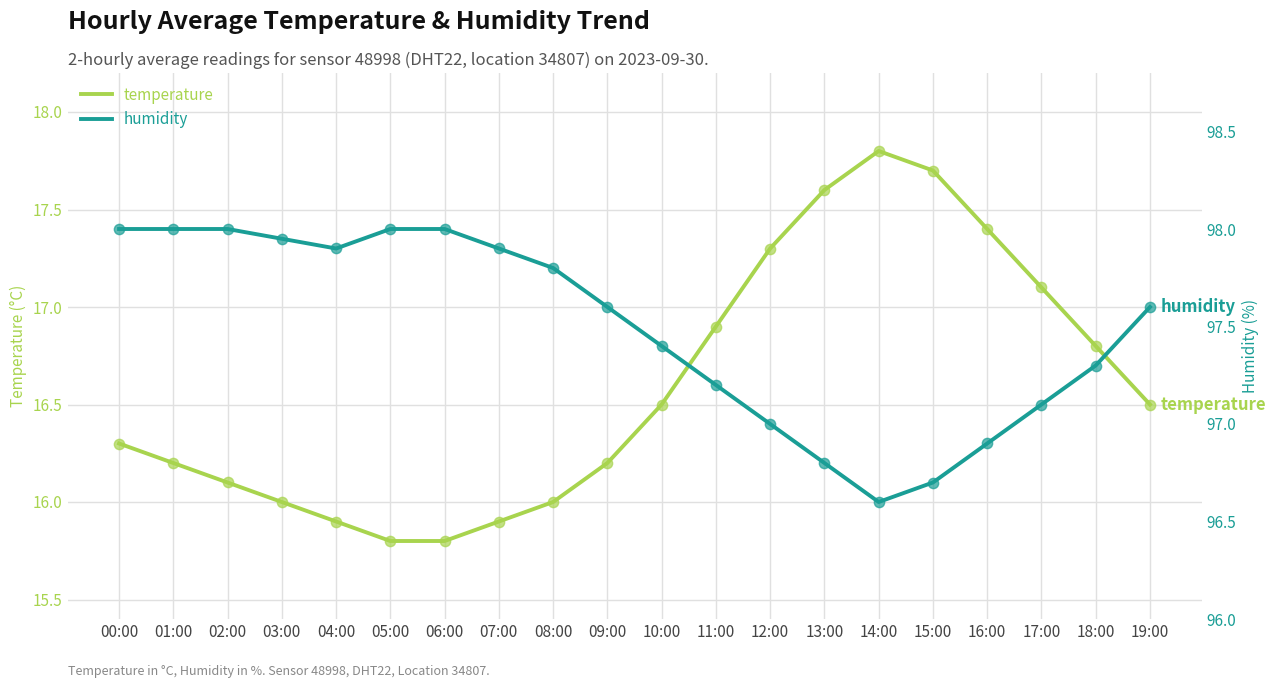

Which series has the largest Y range (max minus min)?

temperature